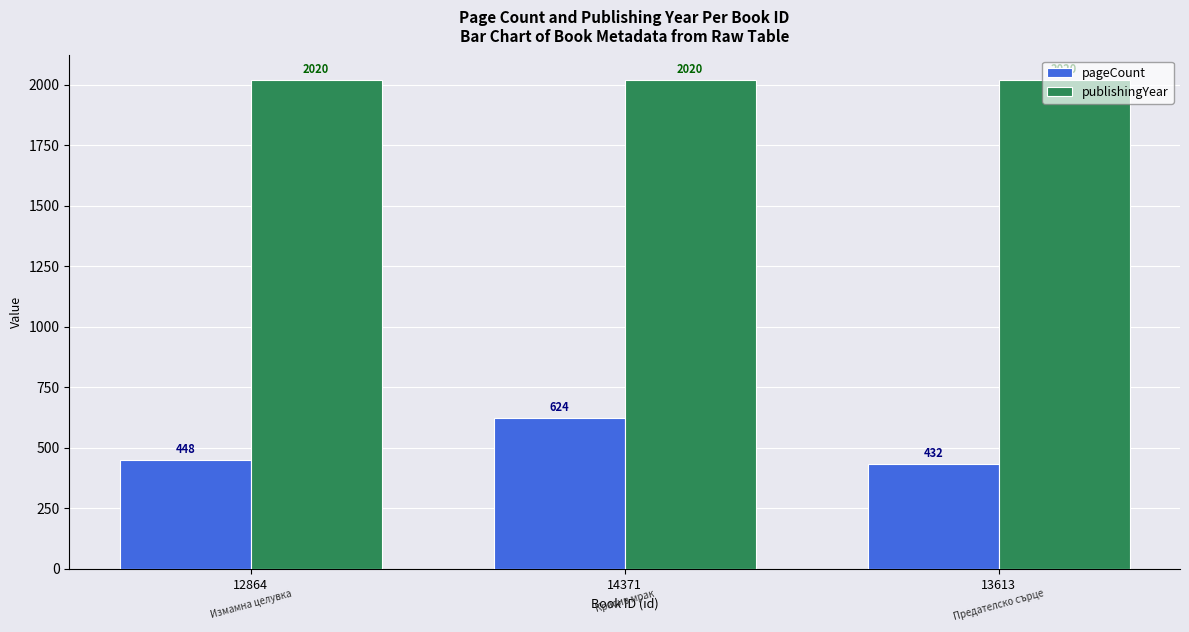

Does the chart contain any negative values?

No